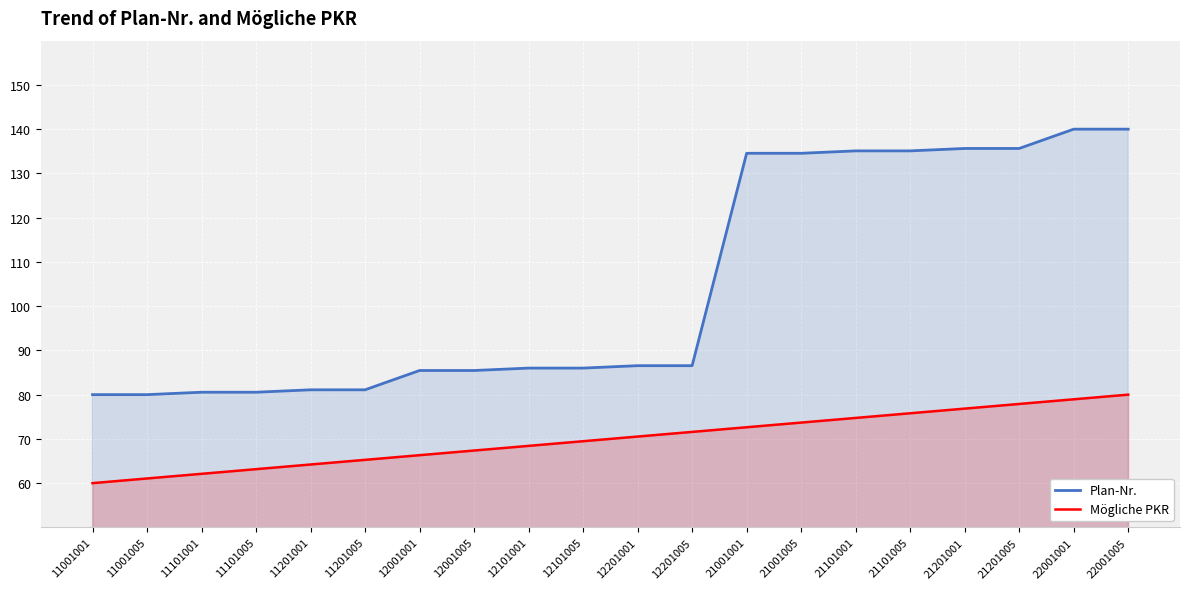

What is the sum of all Plan-Nr. values?

2089.8